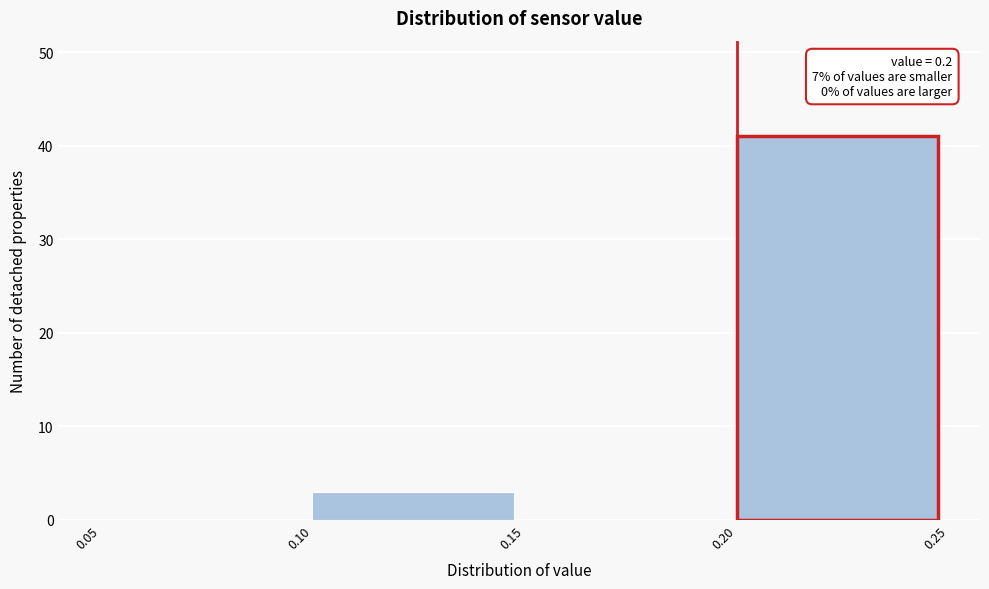

Which range on the x-axis has the tallest bar?

0.20 to 0.25